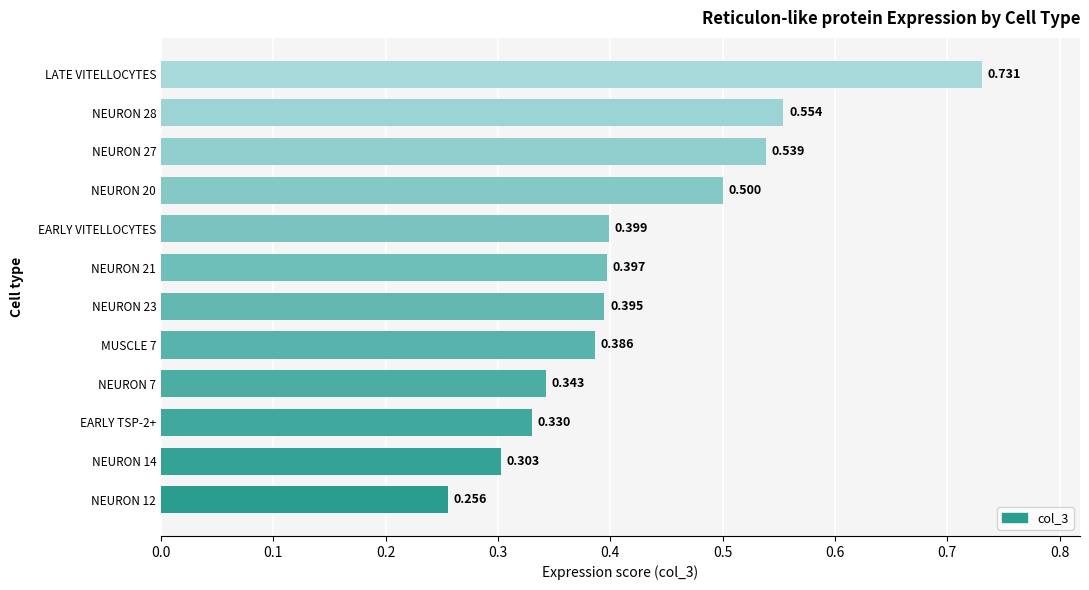

What is the difference between the maximum and minimum values?

0.5